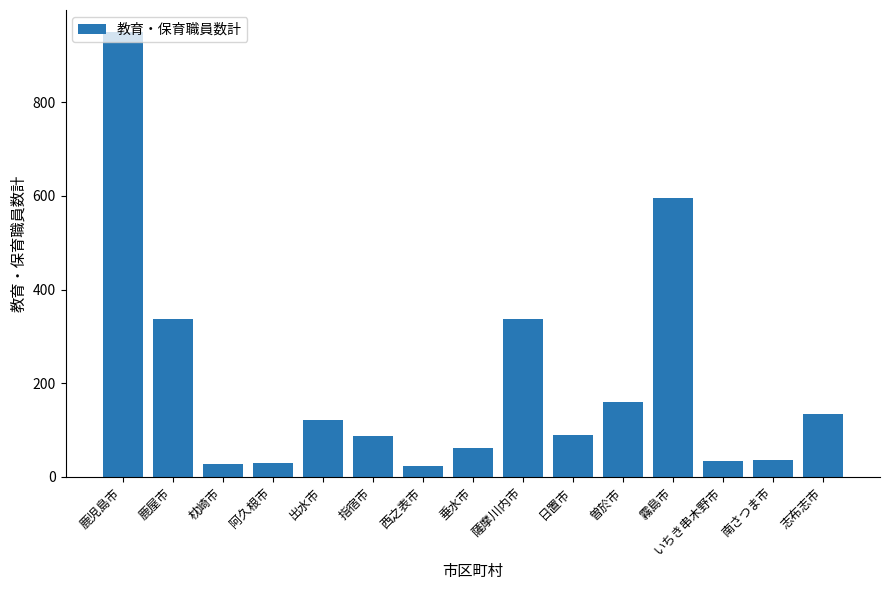

How many data points are less than 88?

7